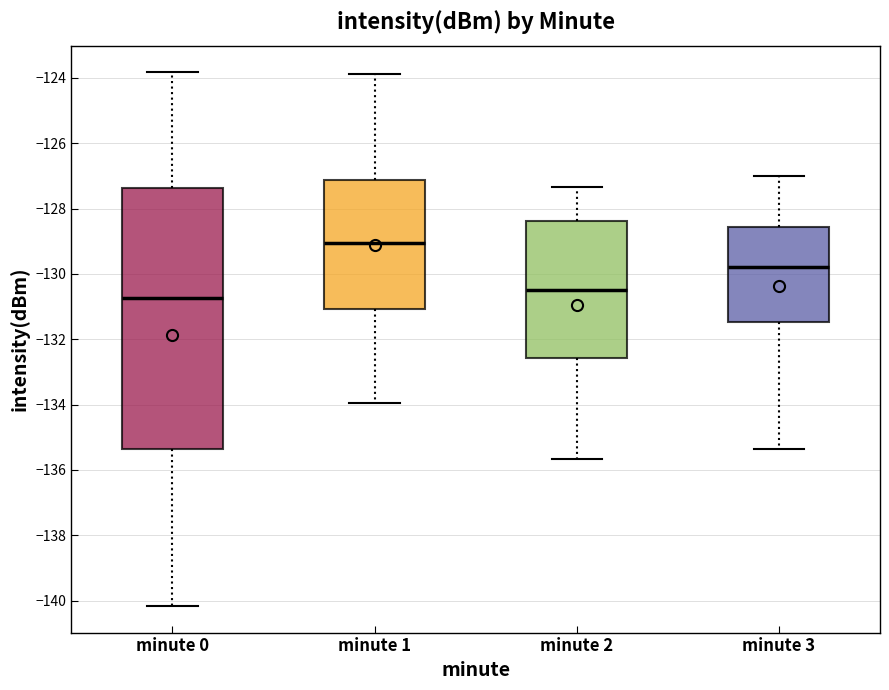

Where is the lower edge of the box for minute 2 on the y-axis? The values are not printed on the chart, so give them approximately, as read against the axis.

-132.6